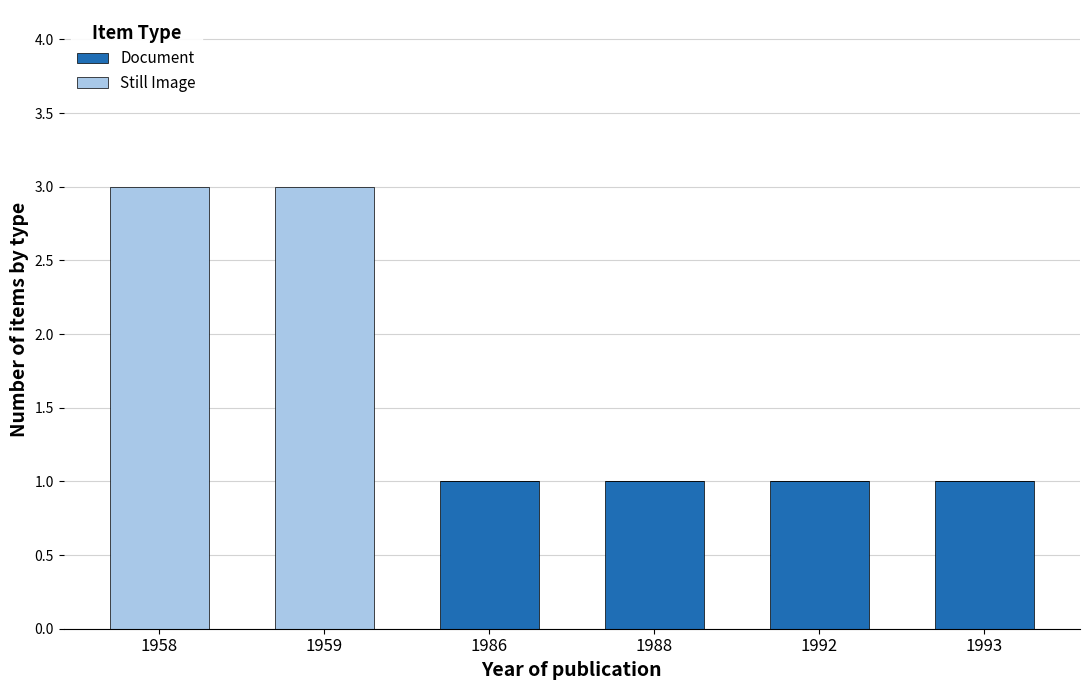

What is the sum of the Document values at 1992 and 1959?

1